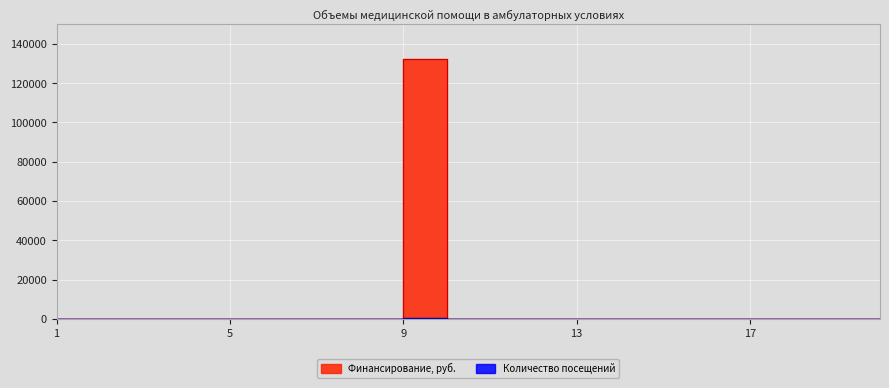

Rank the series at 5 from highest to lowest value.

Количество посещений, Финансирование, руб.